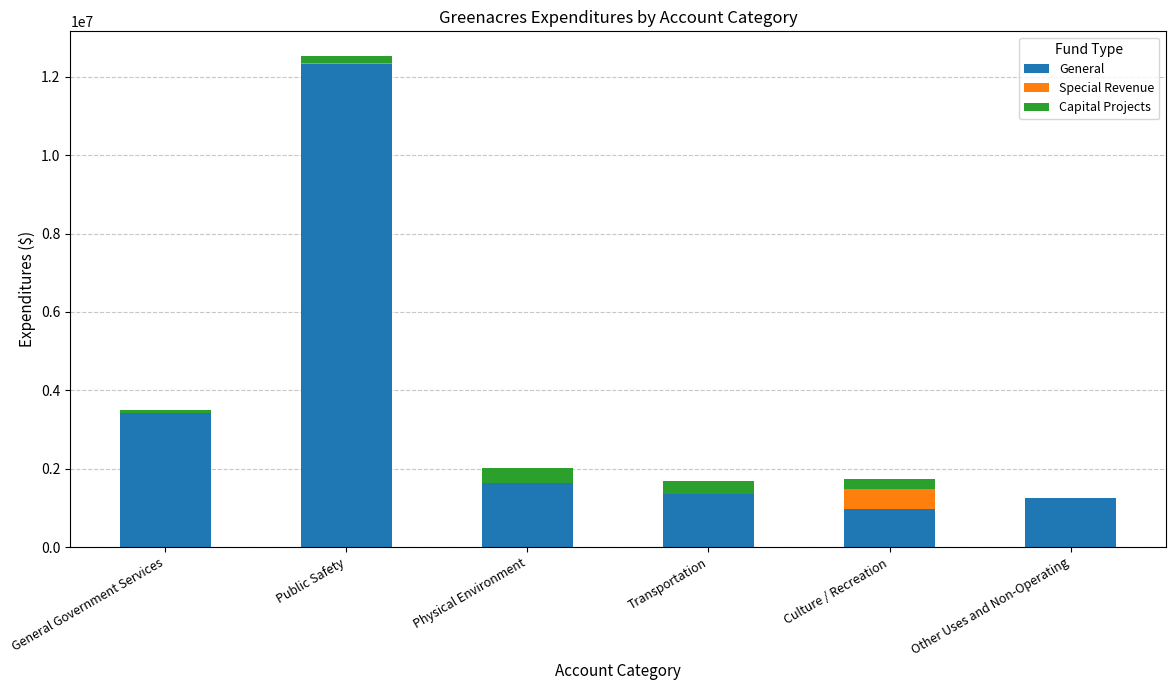

At which category is the sum across all series the highest?

Public Safety